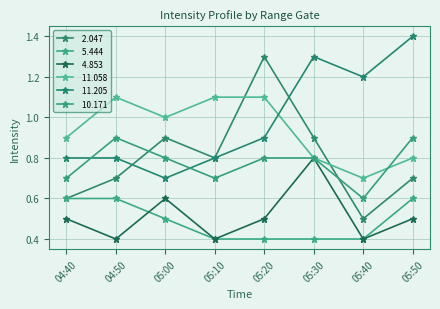

How many data points does each series have?

8